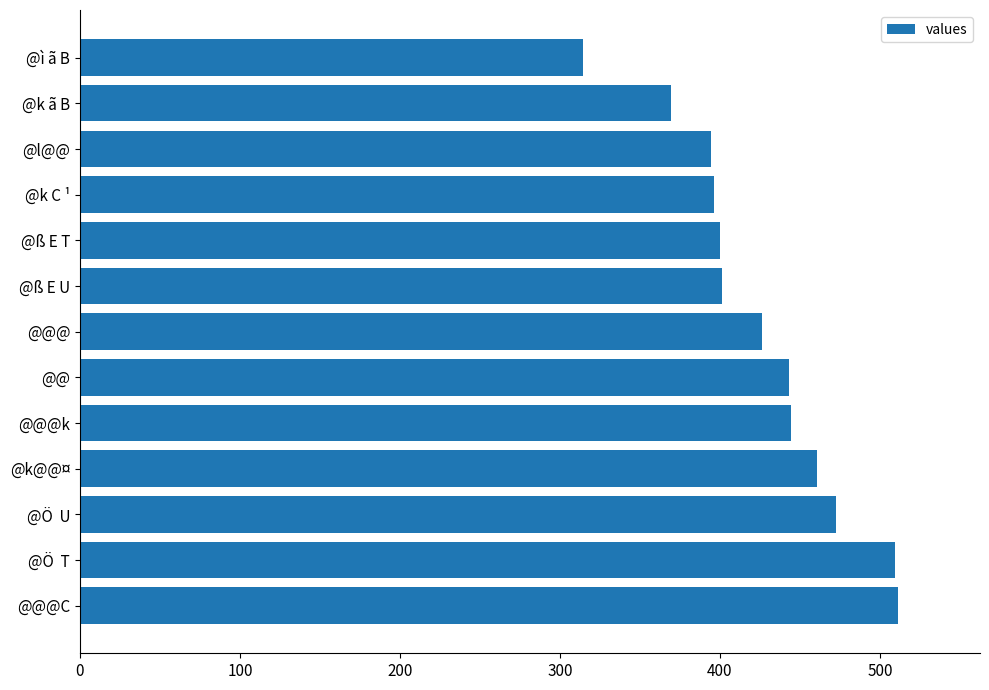

Which category has the lowest value across all series?

@ì ã B